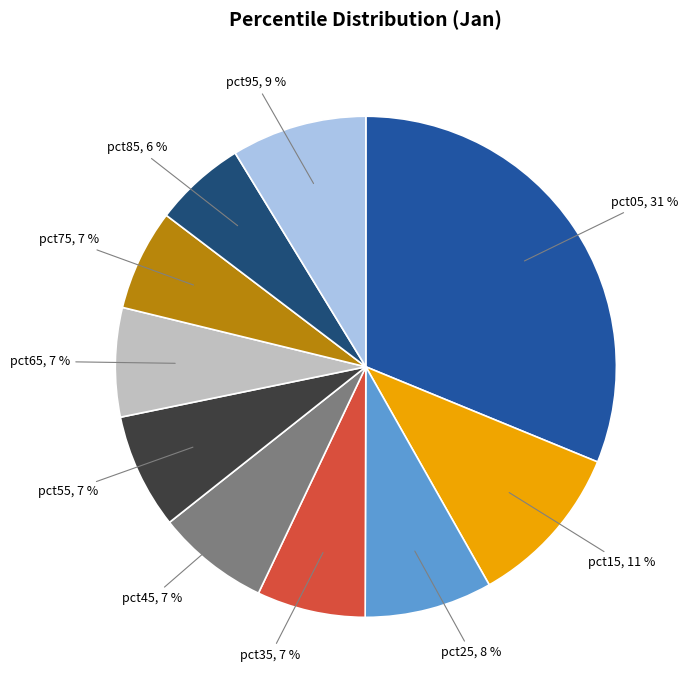

Is there a majority slice in this chart?

No